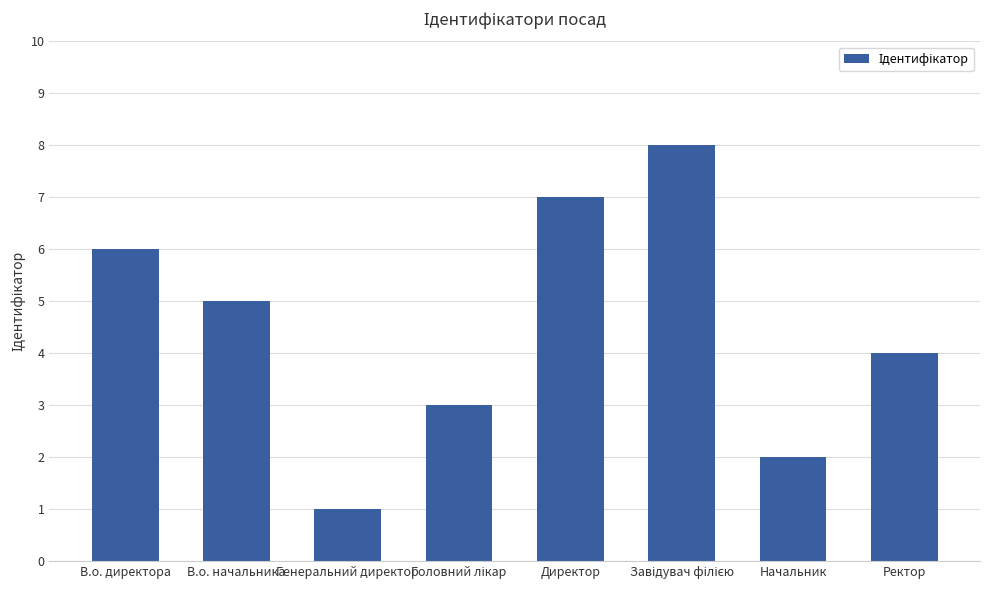

Is it true that the value at Ректор is 6?

False